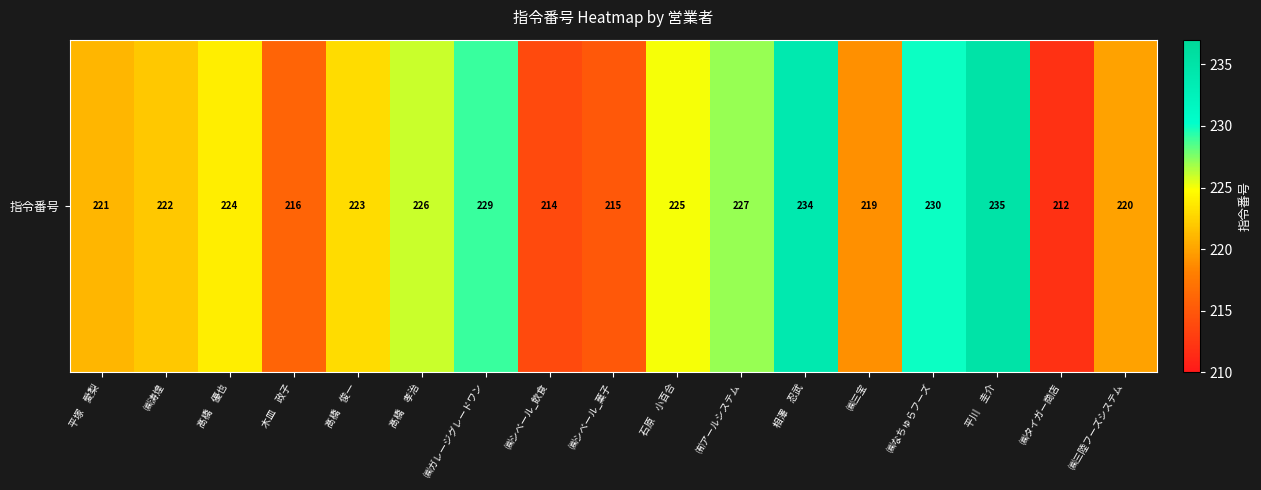

Which has a higher value, 髙橋　孝治 or ㈲アールシステム?

㈲アールシステム